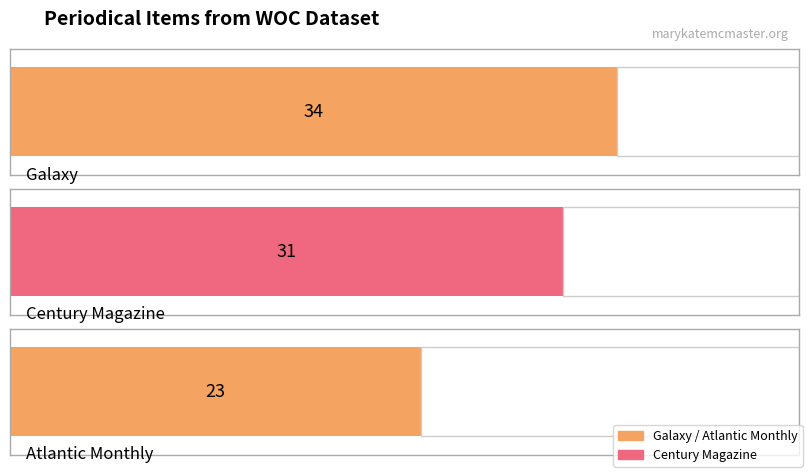

Which label corresponds to the smallest value in the chart?

Atlantic Monthly